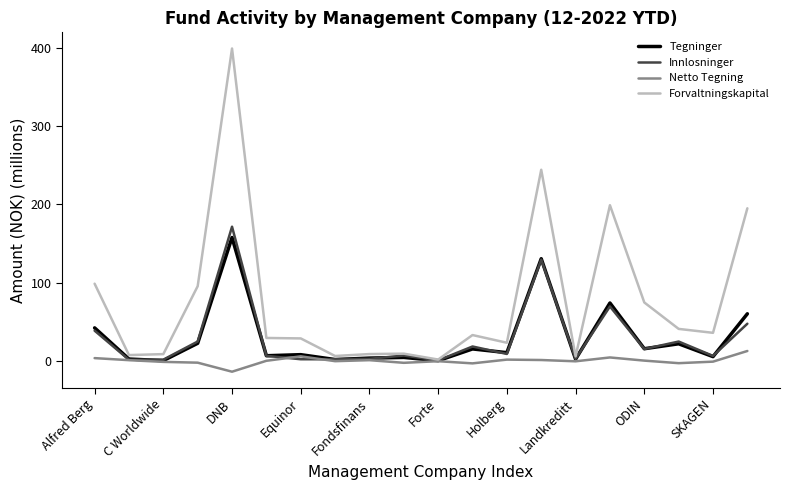

What is the smallest value displayed?

-13.8